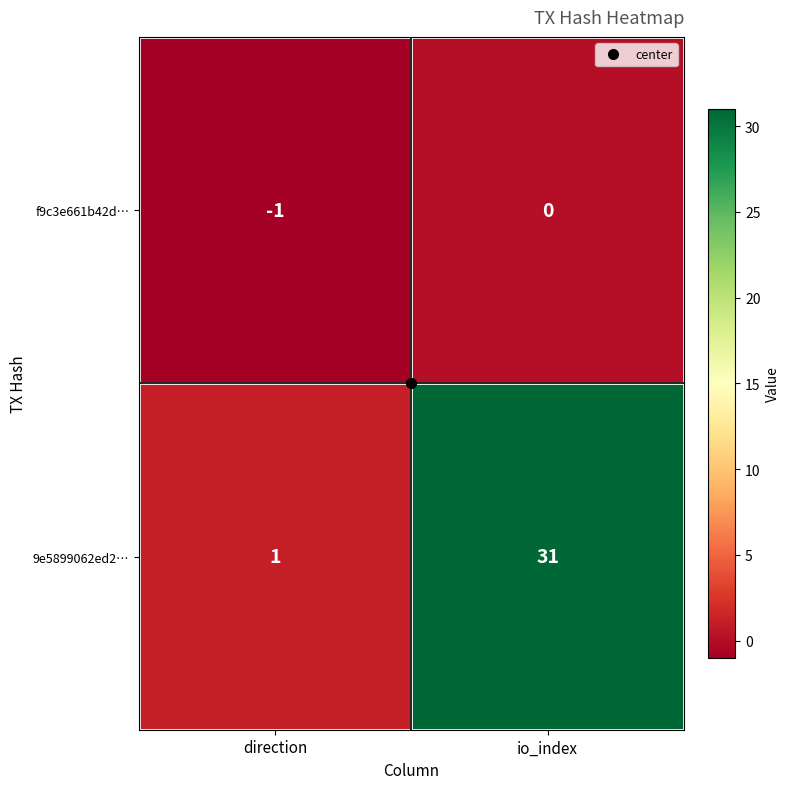

List the series in order of their overall mean, lowest first.

f9c3e661b42d…, 9e5899062ed2…